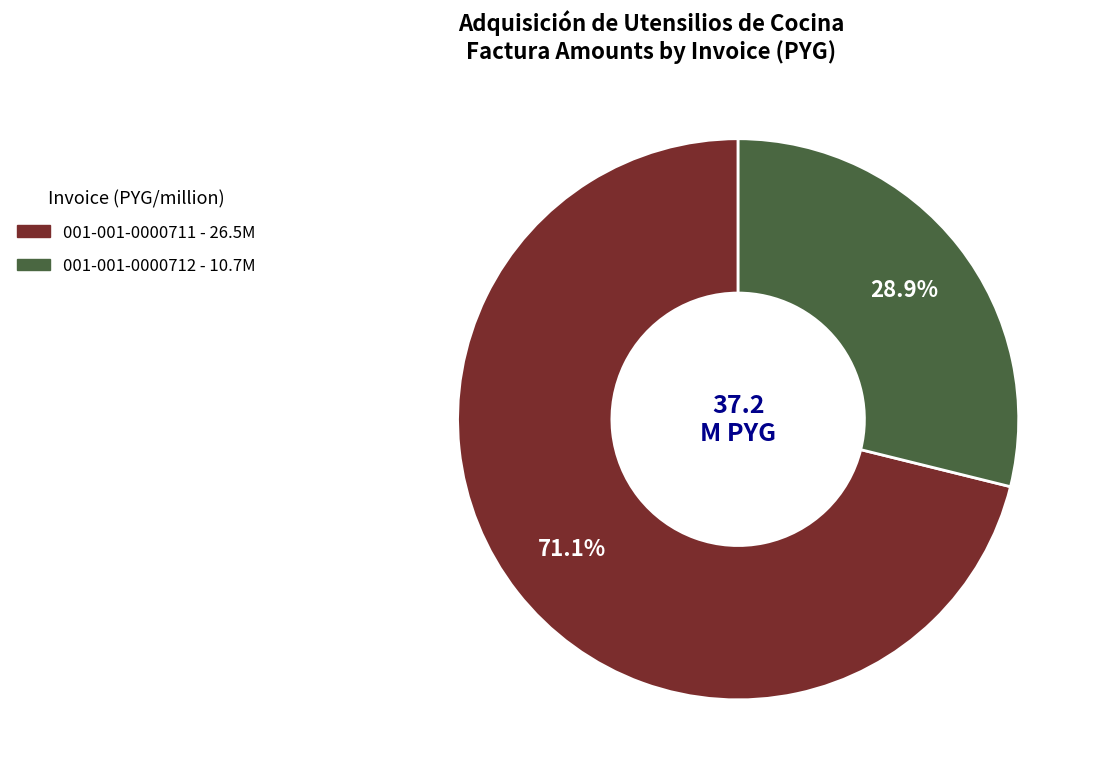

To the nearest percent, what is the difference between the largest and smallest slice percentages?

42%